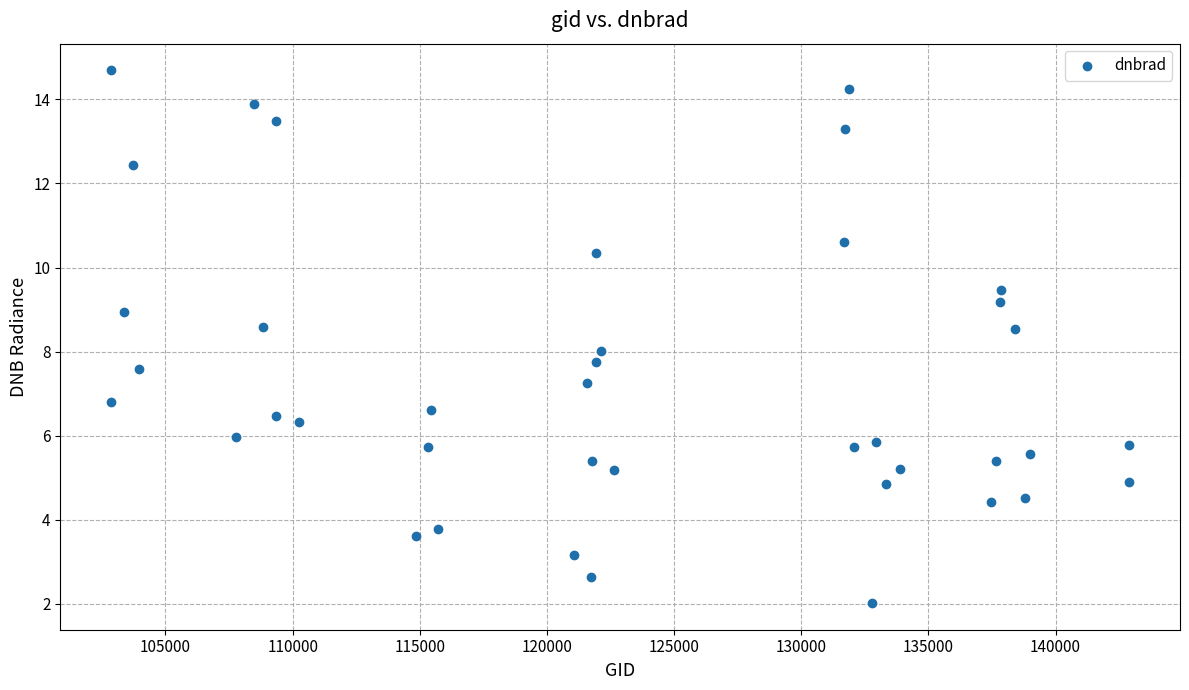

What is the range of X values (max minus min)?

40028.0